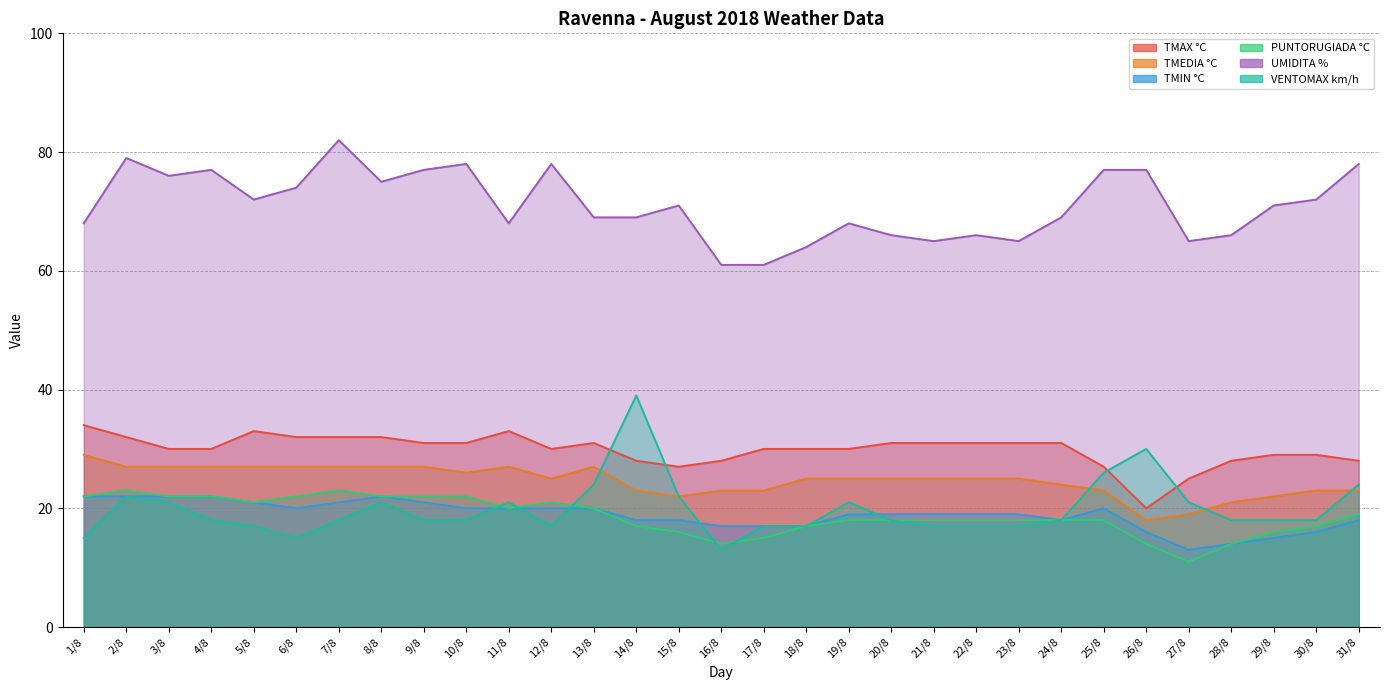

True or false: UMIDITA % and TMAX °C cross at least once.

False